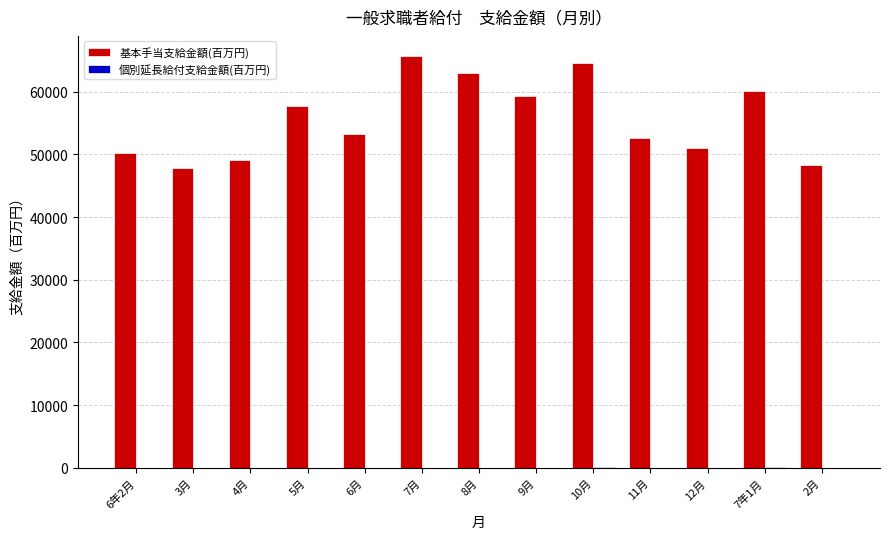

What is the maximum value shown in the chart?

65636.0